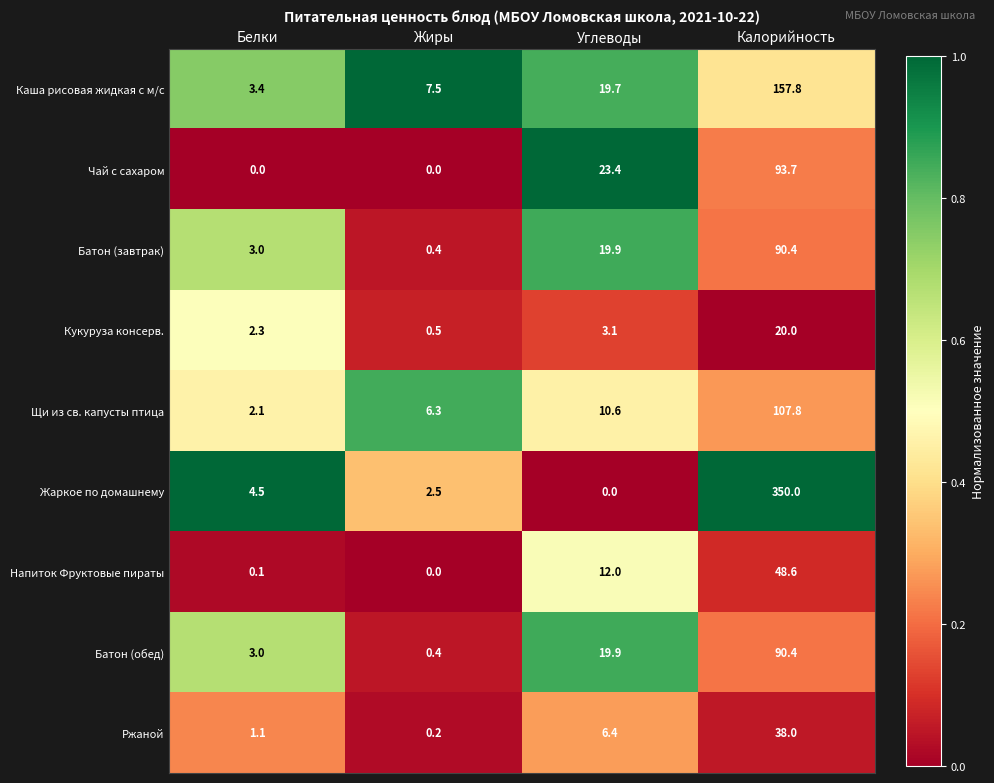

Which series has the widest spread of values?

Жаркое по домашнему